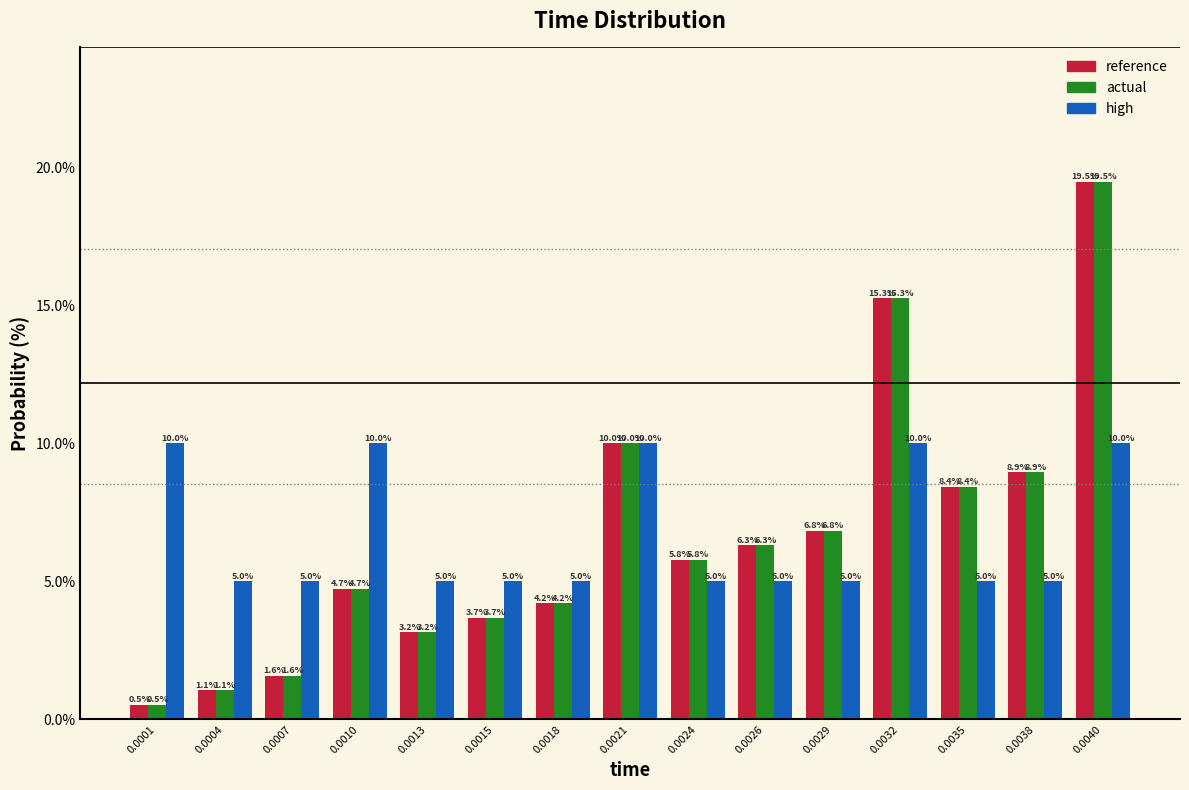

Reading left to right, list all the values displayed in this chart.

reference: 0.5	1.1	1.6	4.7	3.2	3.7	4.2	10.0	5.8	6.3	6.8	15.3	8.4	8.9	19.5
actual: 0.5	1.1	1.6	4.7	3.2	3.7	4.2	10.0	5.8	6.3	6.8	15.3	8.4	8.9	19.5
high: 10.0	5.0	5.0	10.0	5.0	5.0	5.0	10.0	5.0	5.0	5.0	10.0	5.0	5.0	10.0